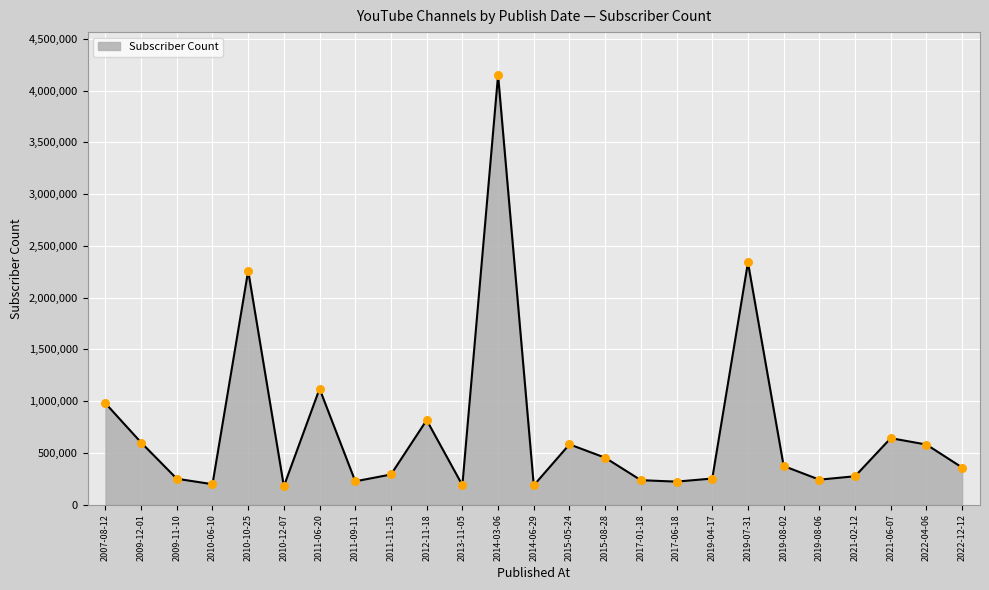

Approximately how many times larger is the value at 2022-04-06 compared to 2010-06-10?

2.9